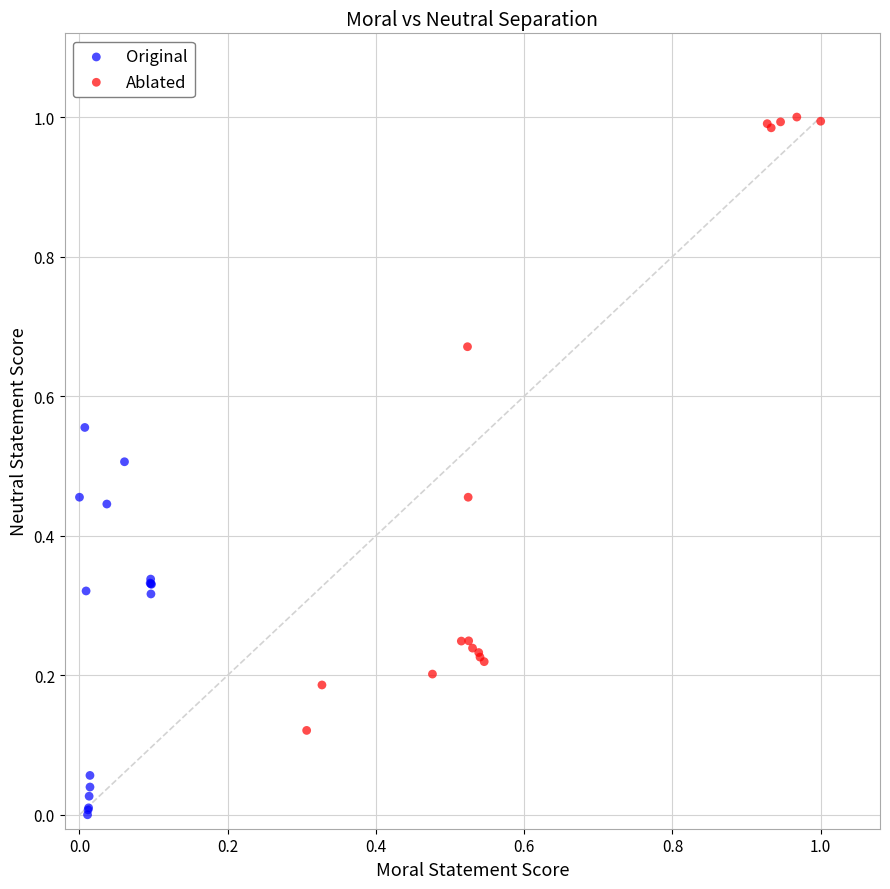

Which series contains the highest Y value?

Ablated